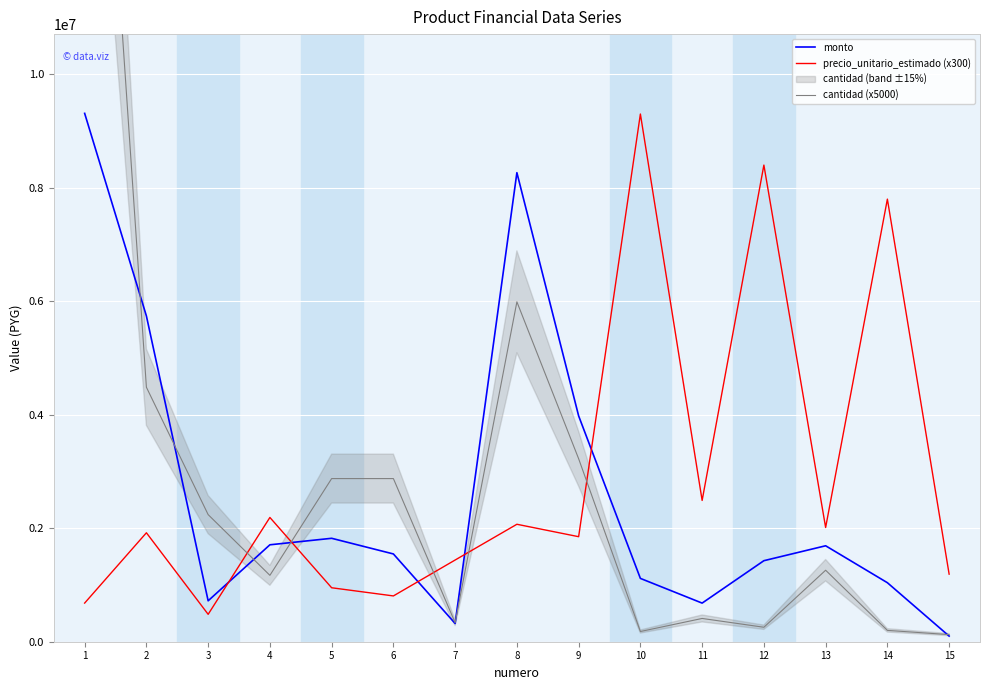

At 5, list the series in order from smallest to largest.

precio_unitario_estimado (x300), monto, cantidad (x5000)